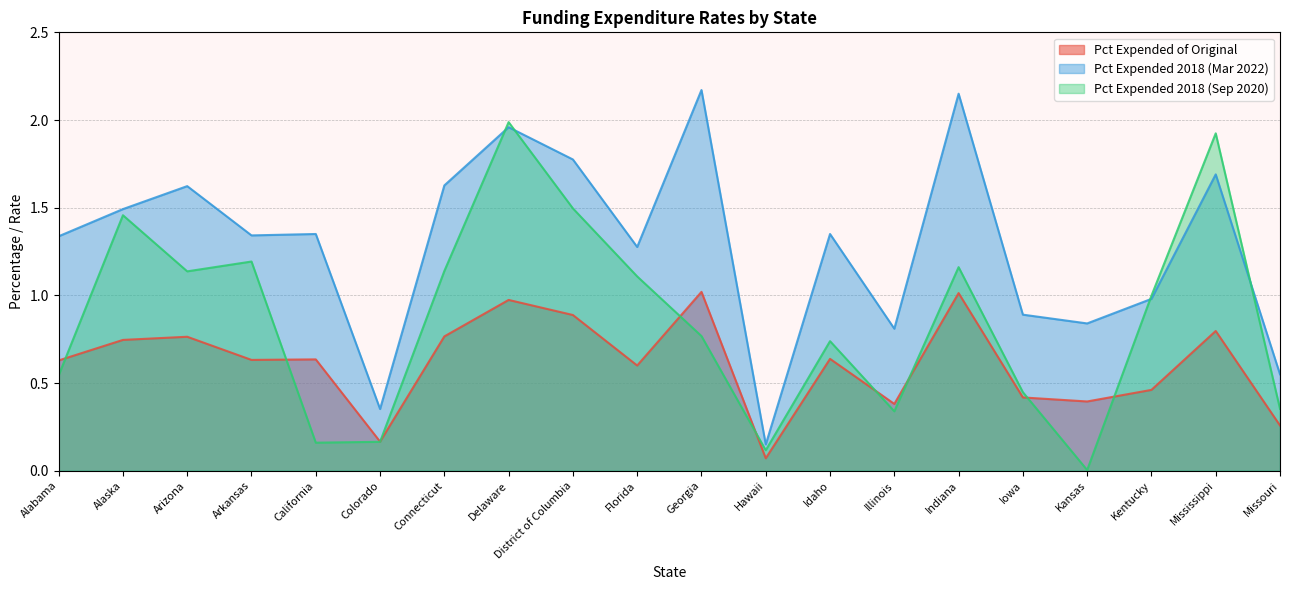

At which category does Pct Expended 2018 (Mar 2022) reach its first local peak?

Arizona